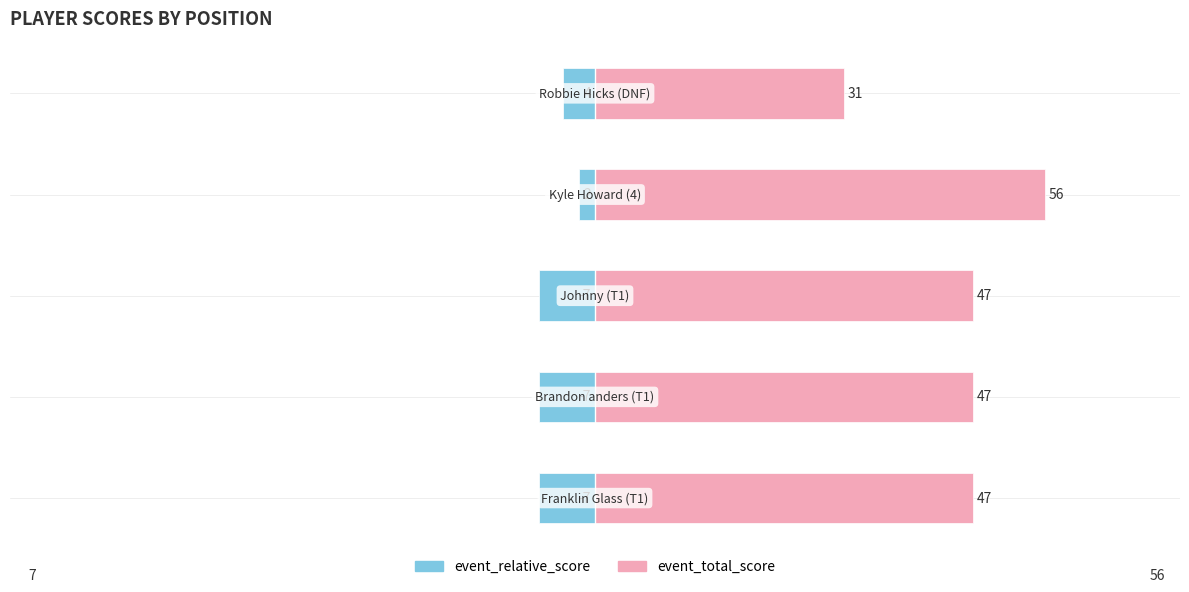

True or false: event_total_score has a value of 61 at −80.

False